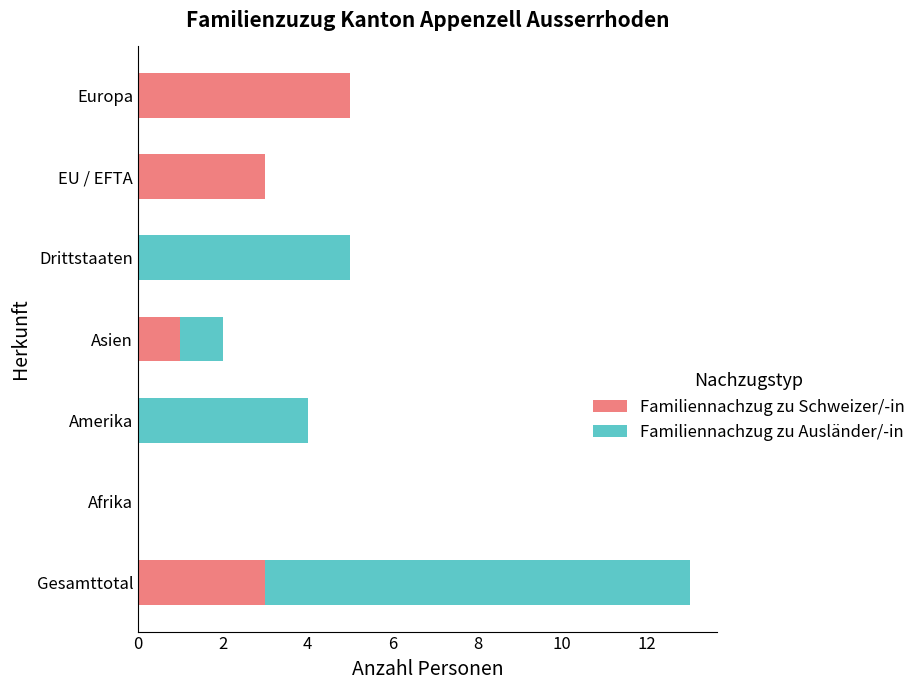

At which label does Familiennachzug zu Schweizer/-in reach its peak?

Europa